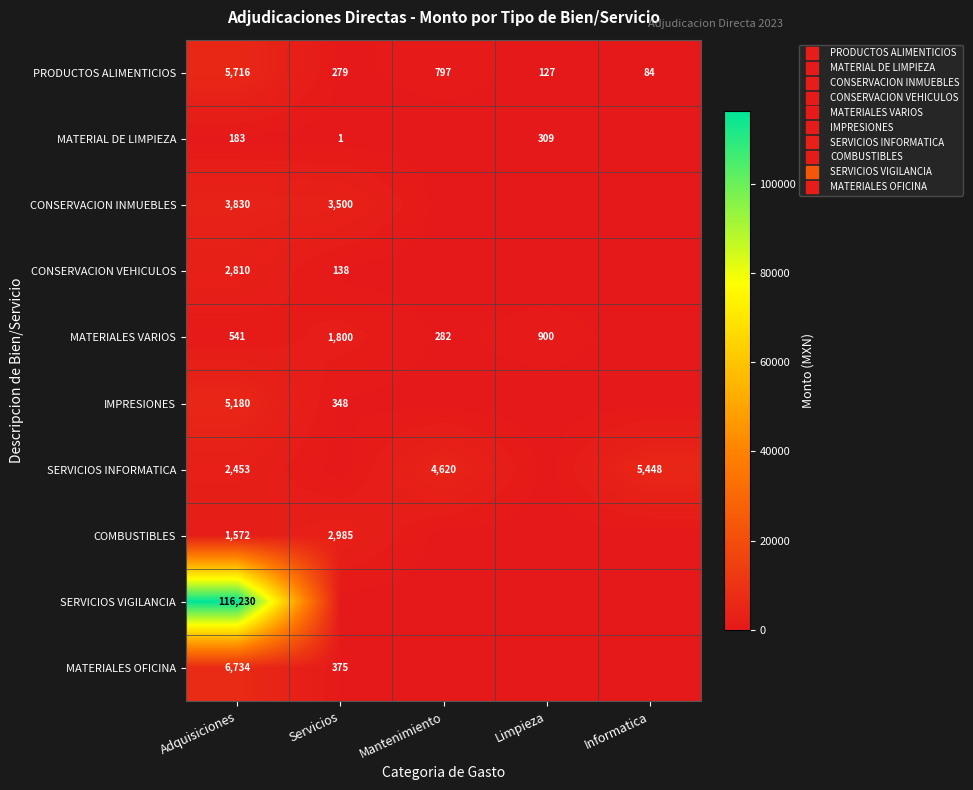

Read the COMBUSTIBLES value at Servicios.

2985.1